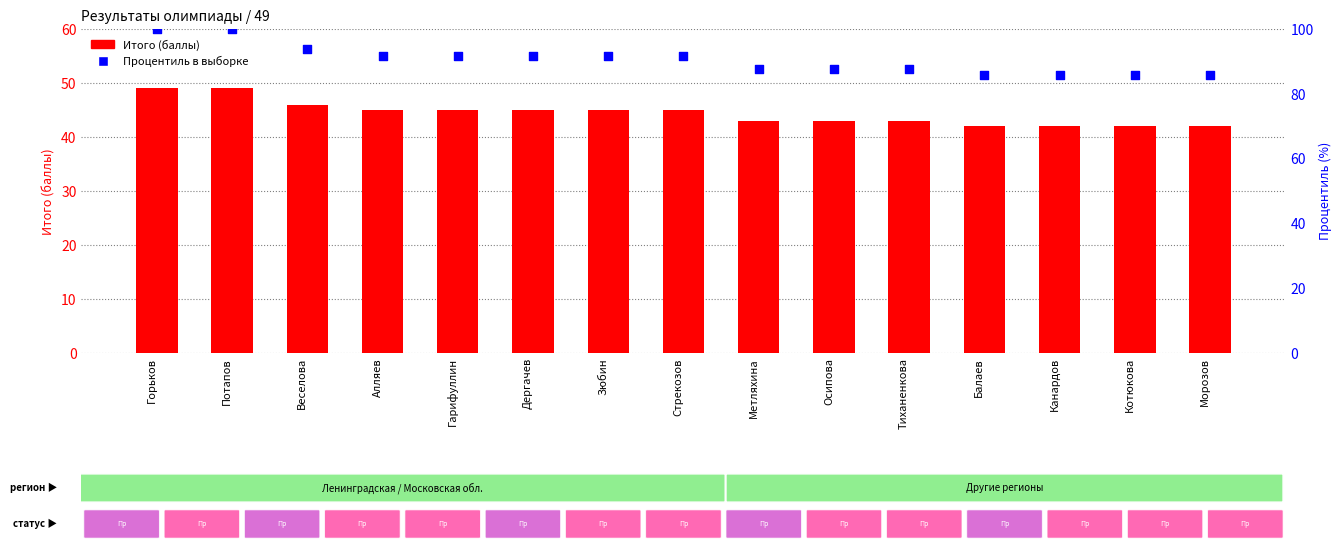

At which category is the sum across all series the highest?

Горьков